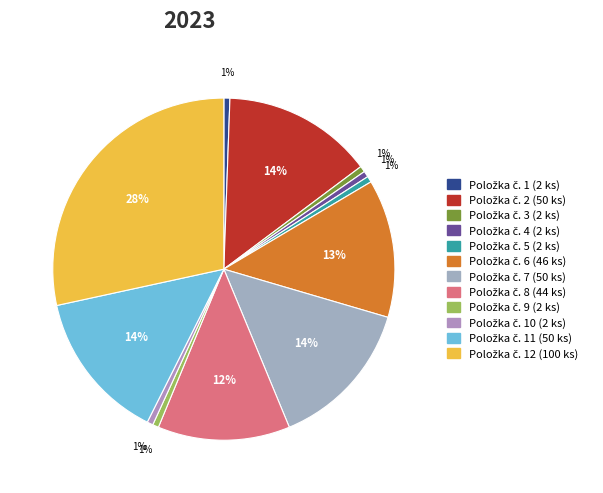

How many segments does this pie chart have?

12